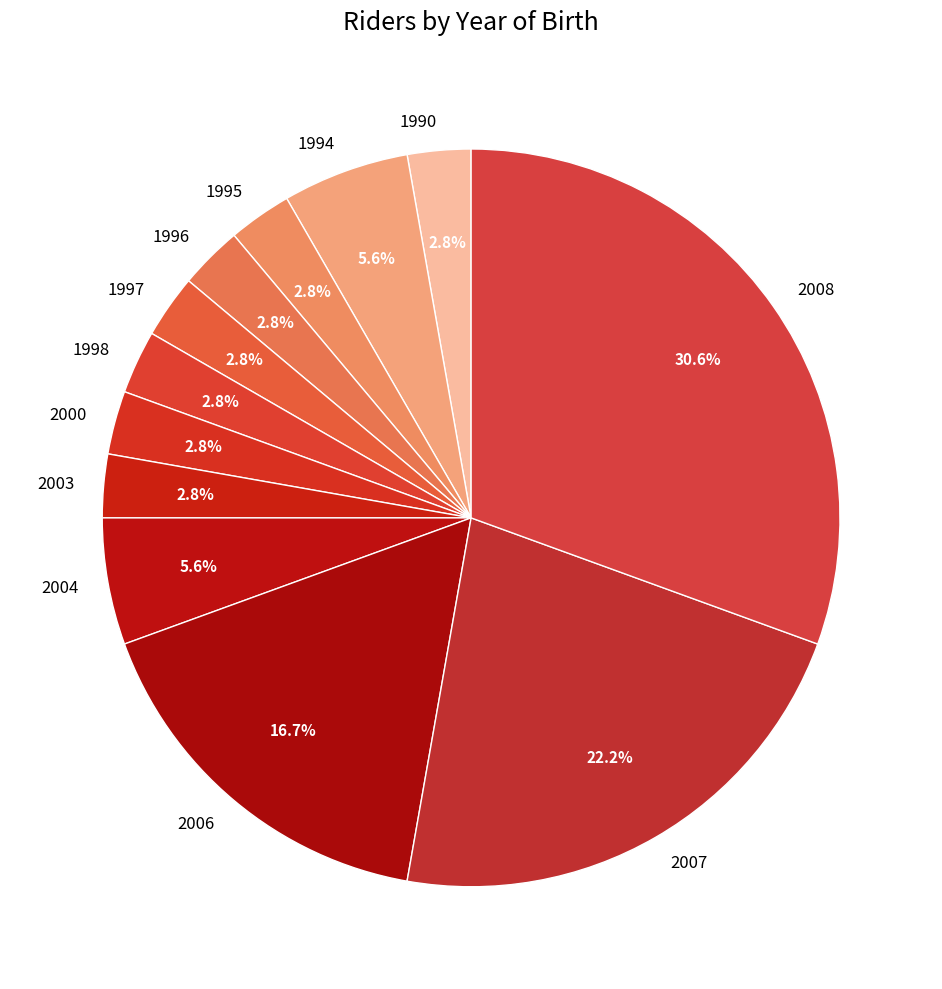

What percentage is the 2008 slice, to the nearest percent?

31%